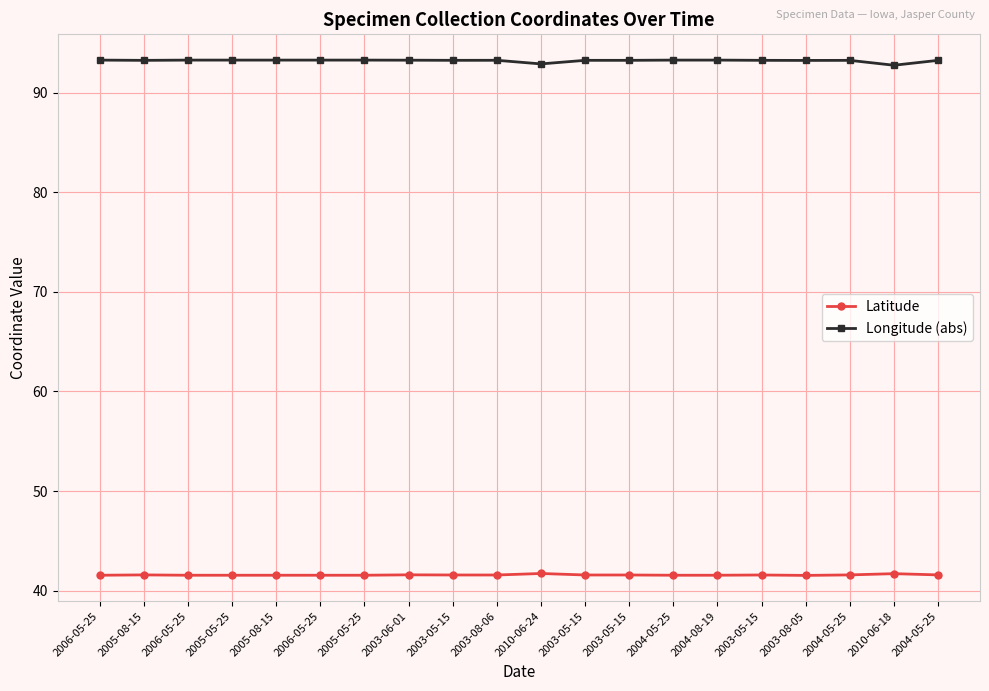

What is the label of the 18th point from the right?

2006-05-25